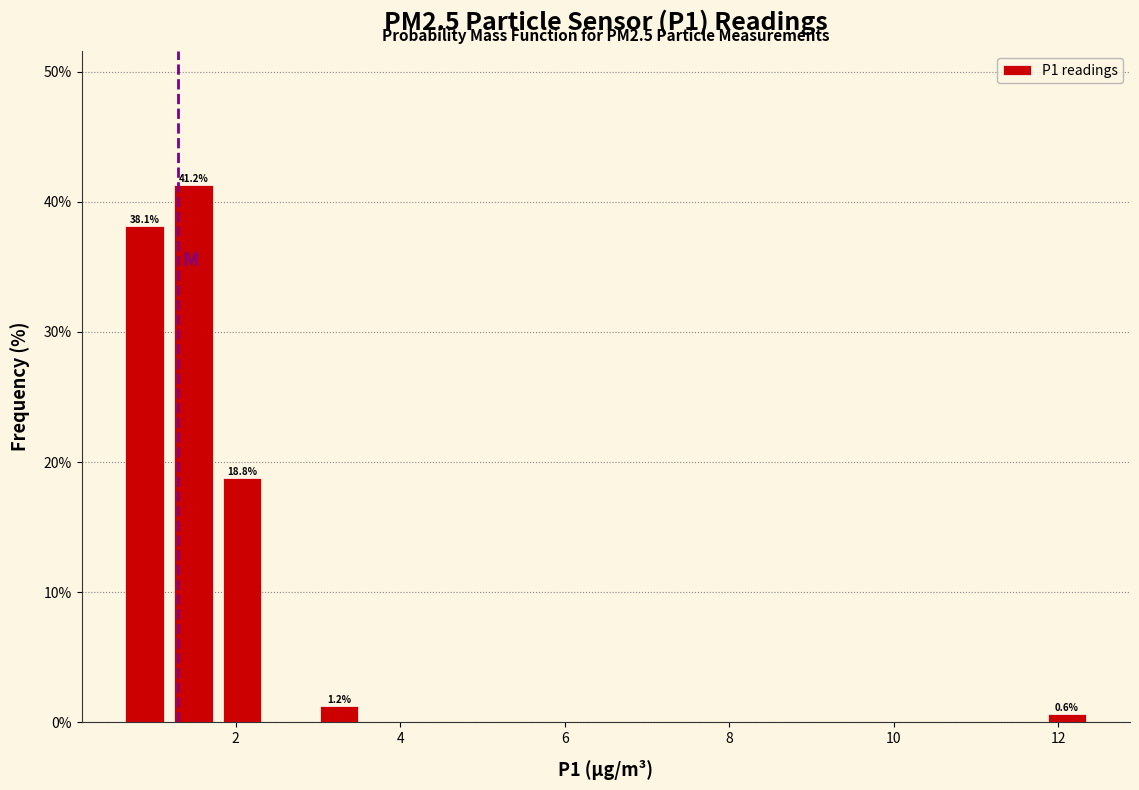

Around what value on the x-axis is the tallest bar? Give the approximate position of its centre, as read against the axis.

1.4